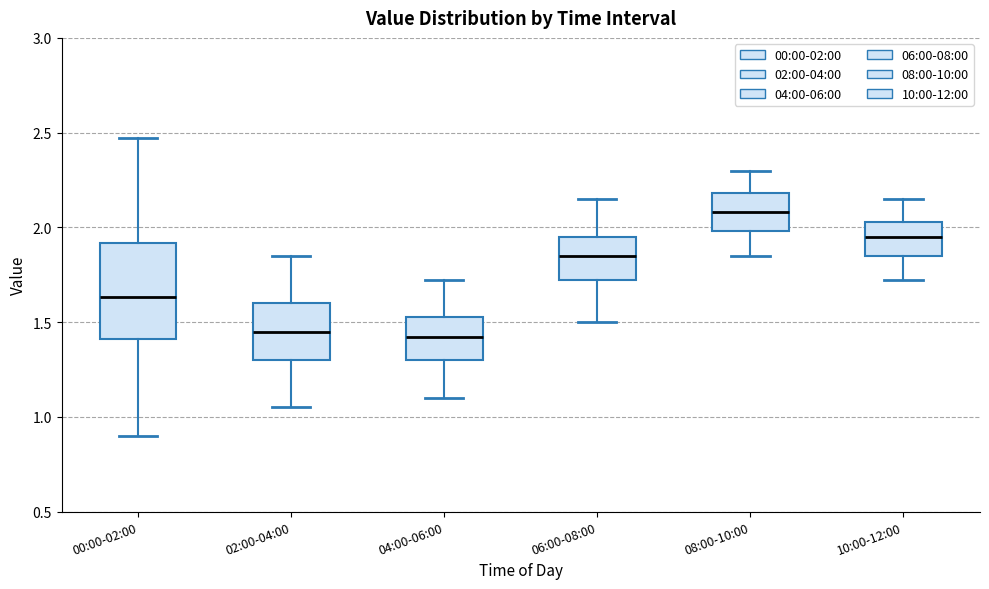

Which box's median line is the highest?

08:00-10:00